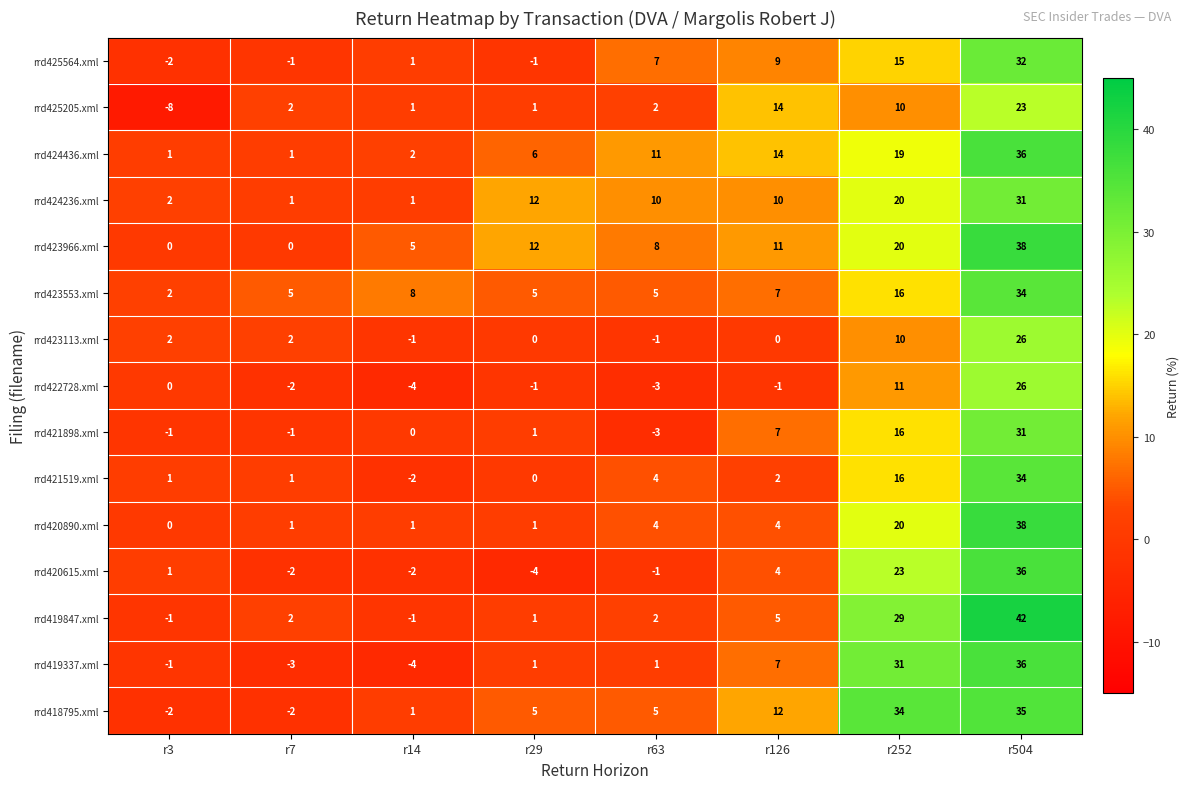

At which category does the chart reach its peak across all series?

r504